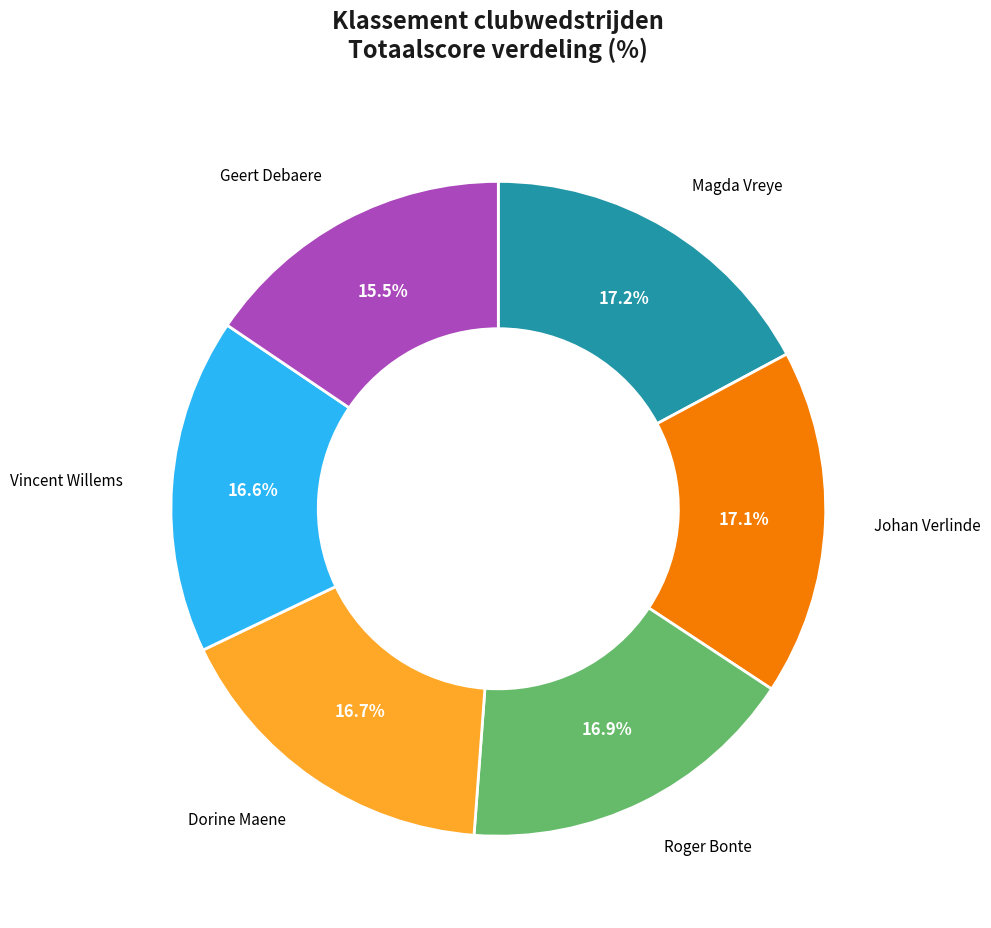

Does any single category account for the majority?

No